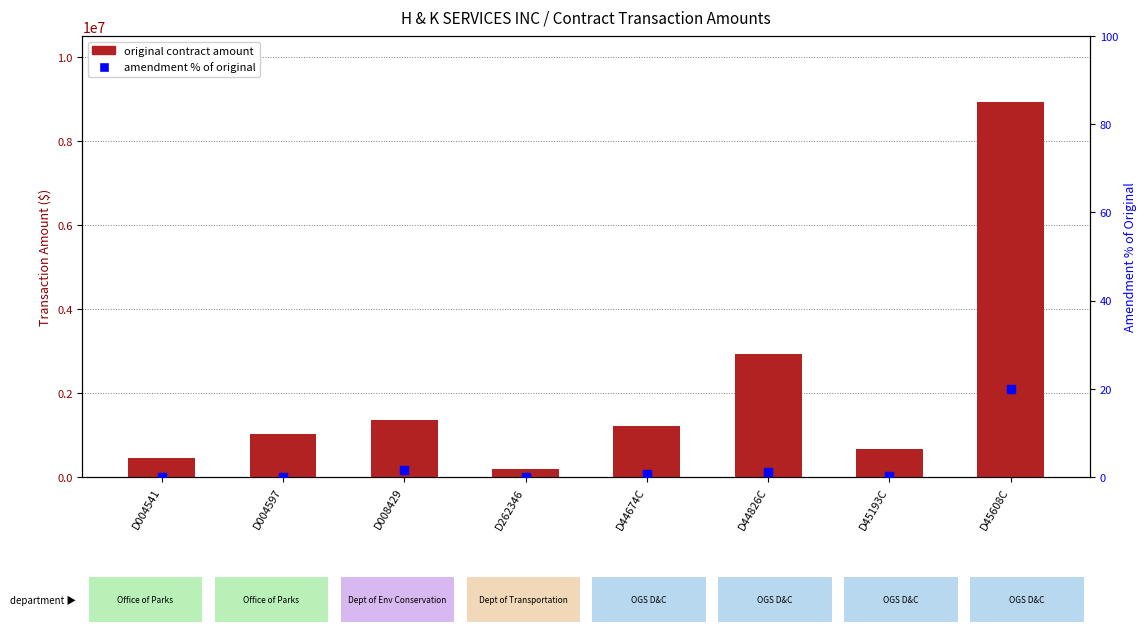

Which series reaches the maximum Y coordinate?

Original Contract